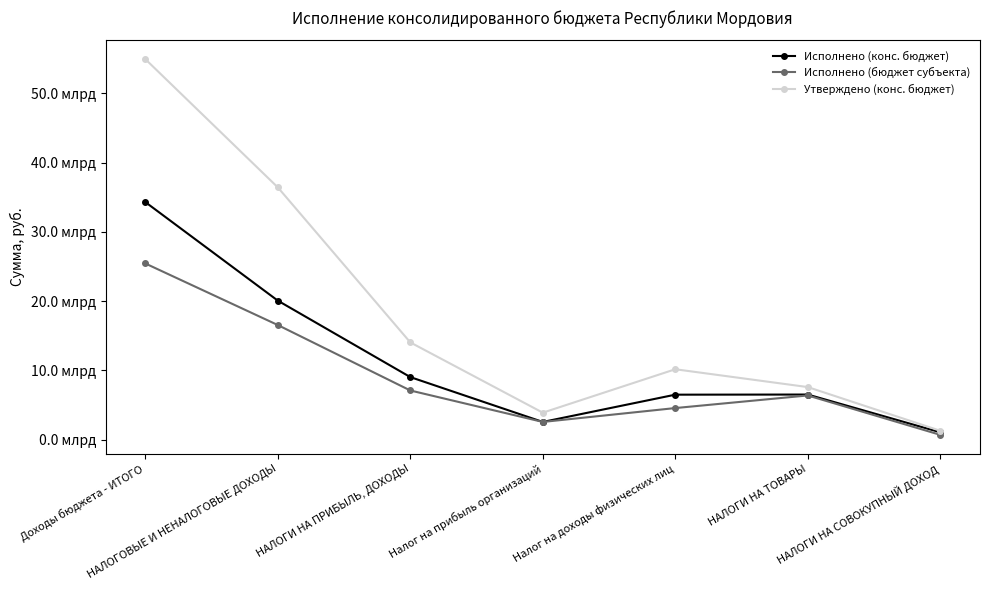

What are all the series names shown in the legend?

Исполнено (конс. бюджет), Исполнено (бюджет субъекта), Утверждено (конс. бюджет)